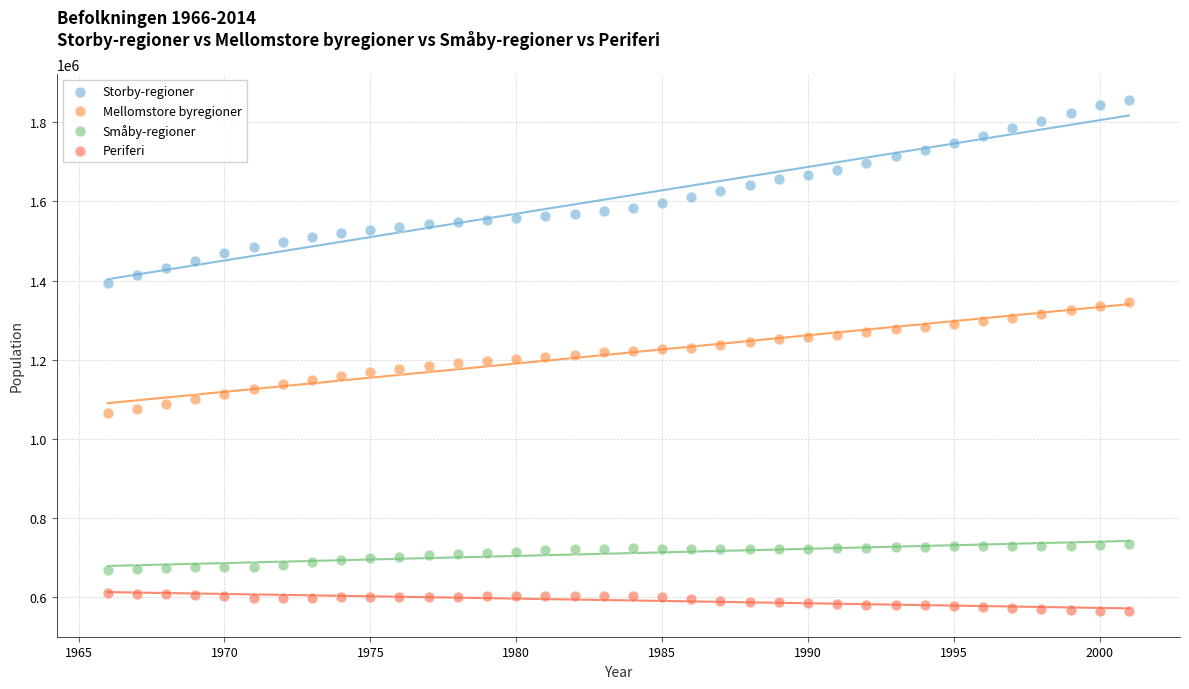

Which series contains the highest Y value?

Storby-regioner